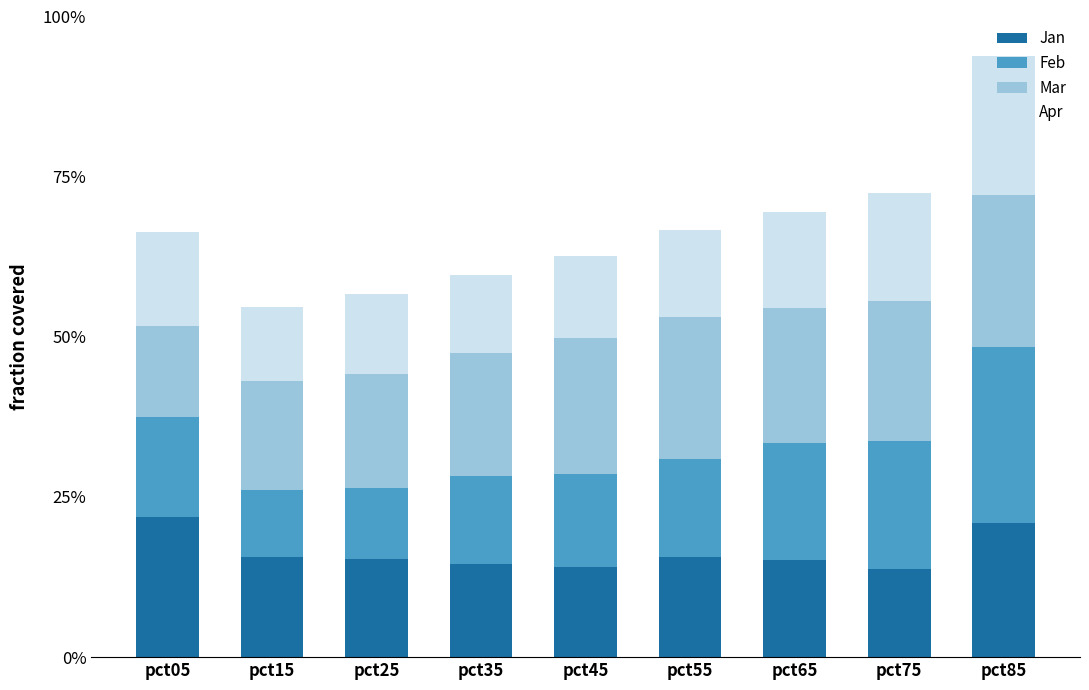

What are all the series names shown in the legend?

Jan, Feb, Mar, Apr